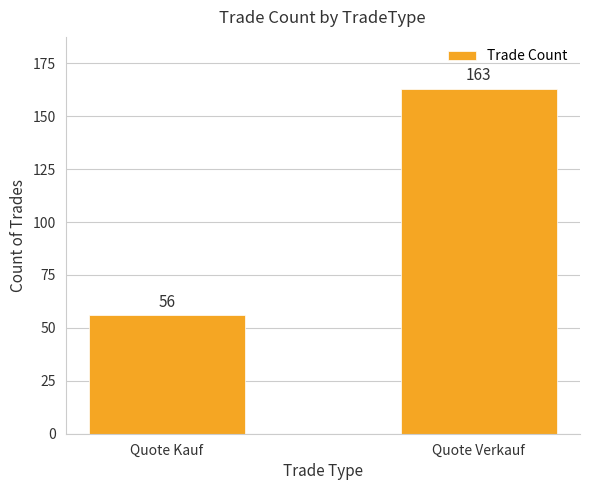

How many bars are there in total?

2